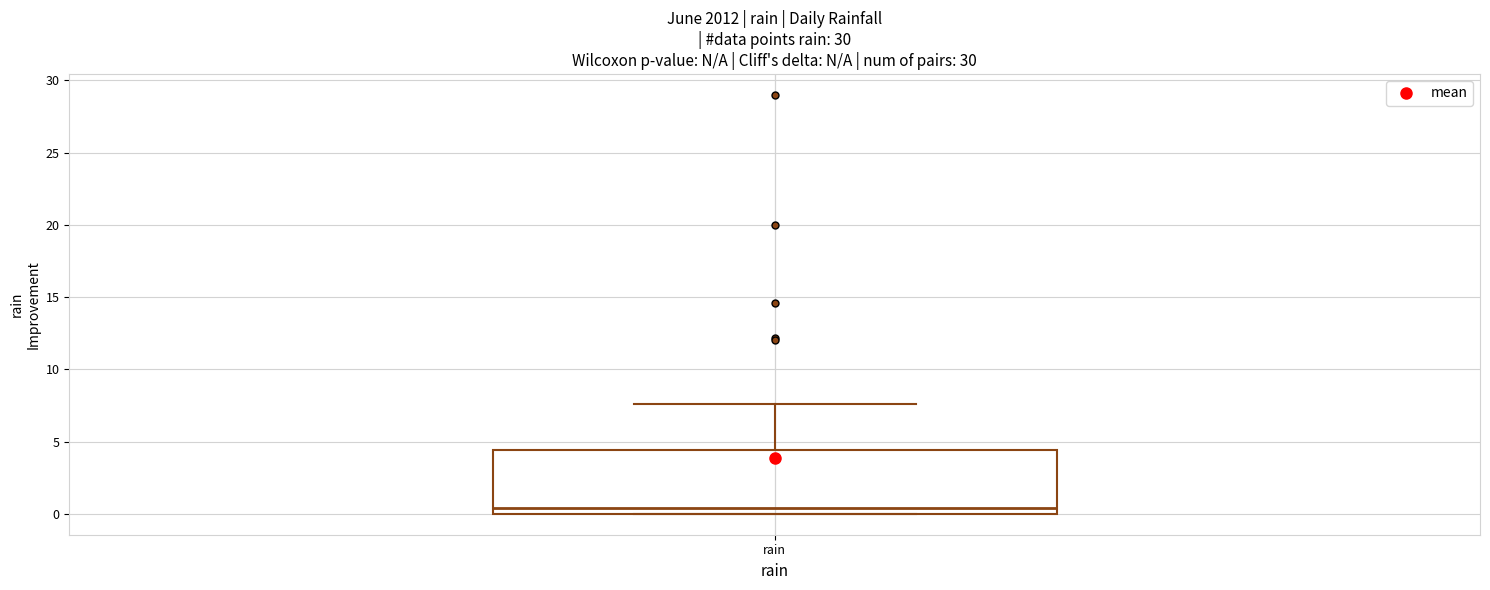

Where does the upper whisker of the box for rain end on the y-axis? The values are not printed on the chart, so give them approximately, as read against the axis.

7.5